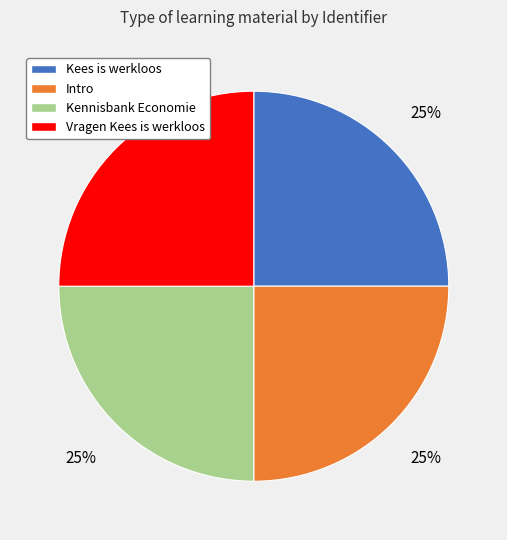

Is Intro the majority of the pie?

No